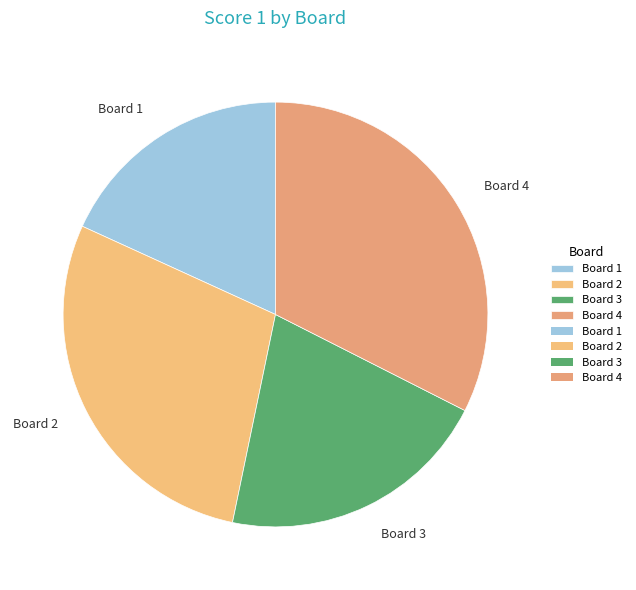

Rank the categories by value from lowest to highest.

Board 1, Board 3, Board 2, Board 4